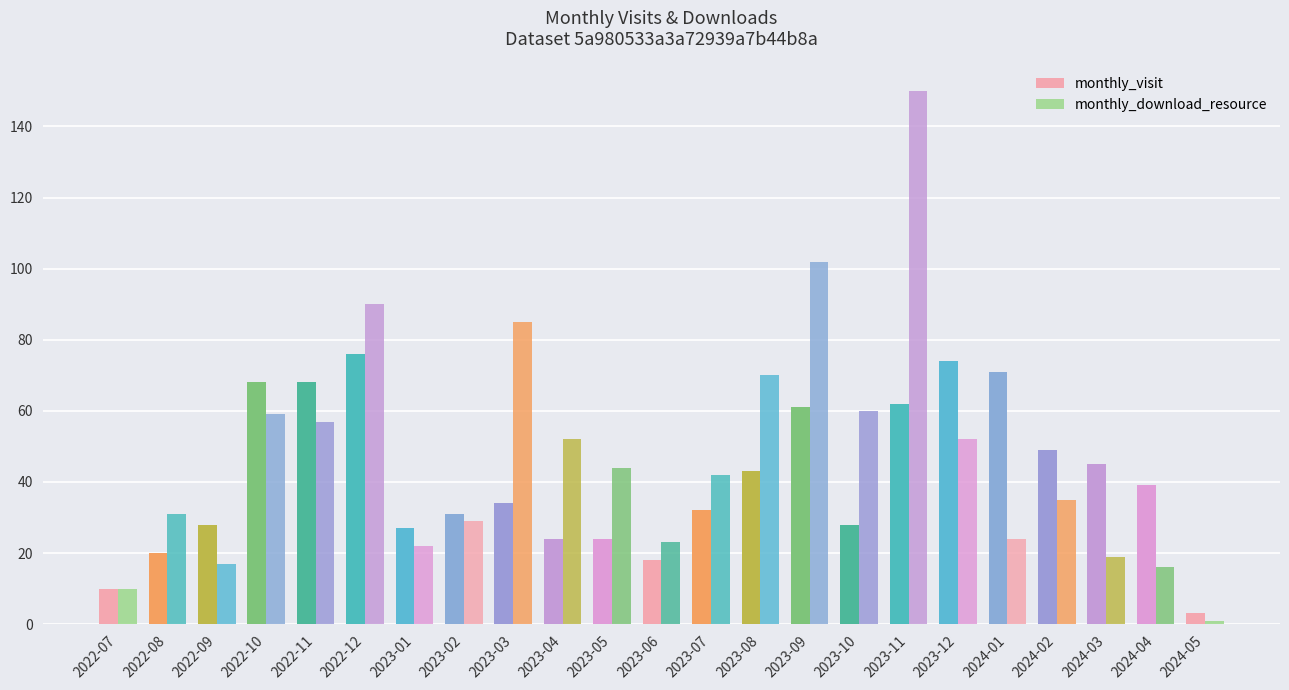

The value of monthly_download_resource at 2023-09 is 102. True or false?

True